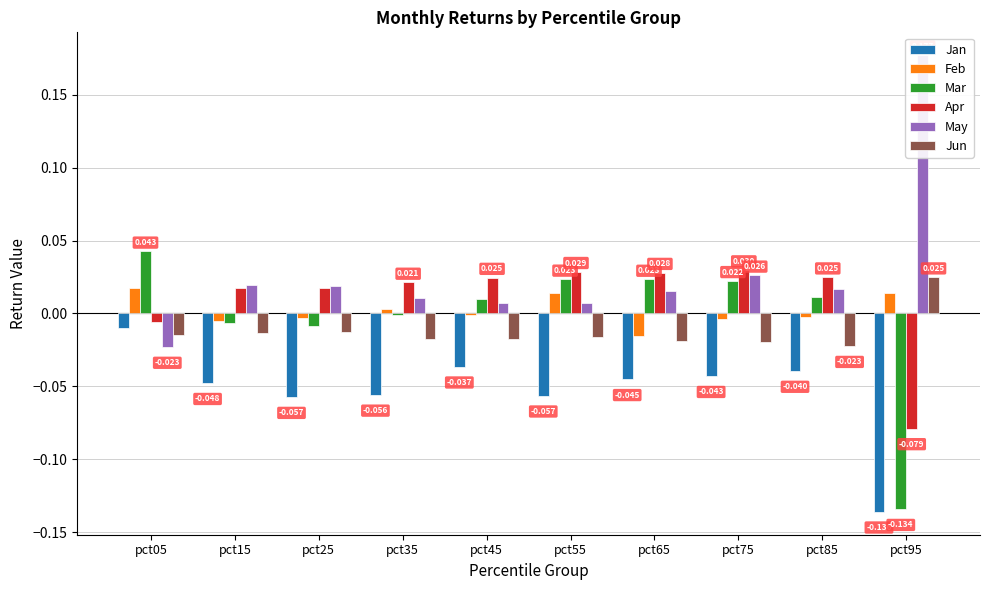

What is the spread (max minus min) of values at pct45?

0.1